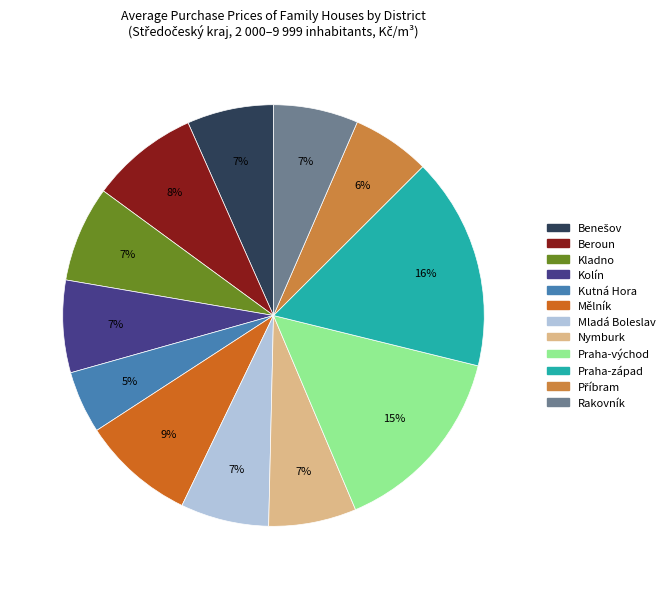

Is there any slice that represents more than half of the pie?

No